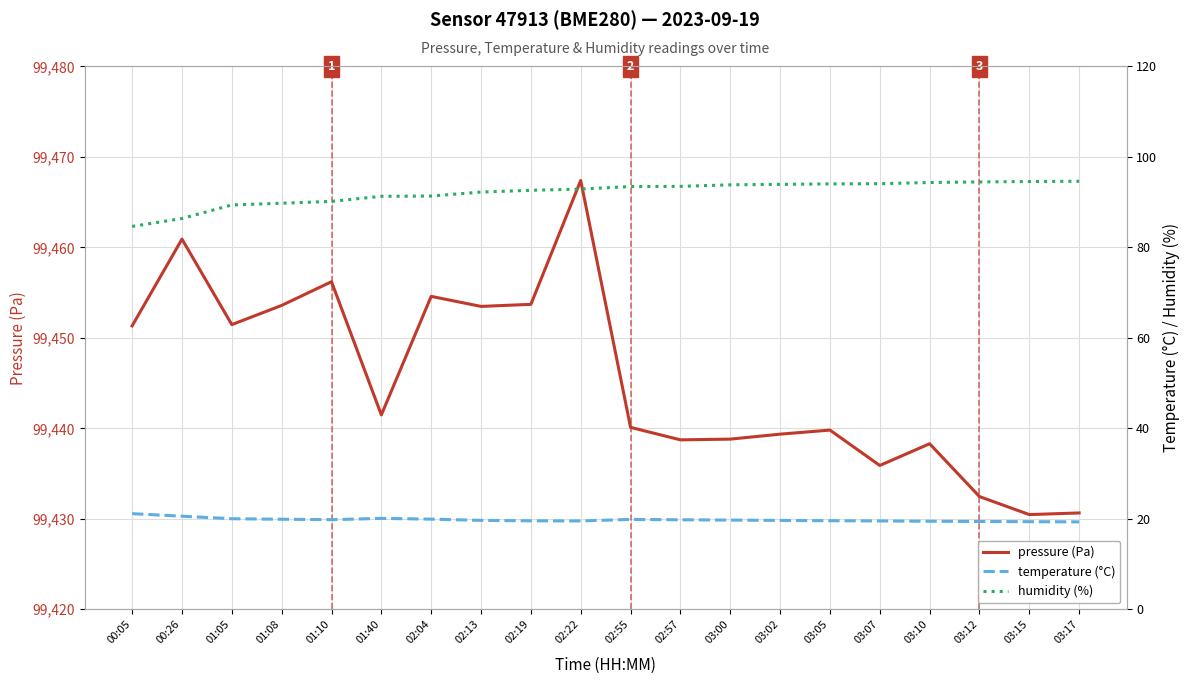

Which series has the largest total across all categories?

pressure (Pa)